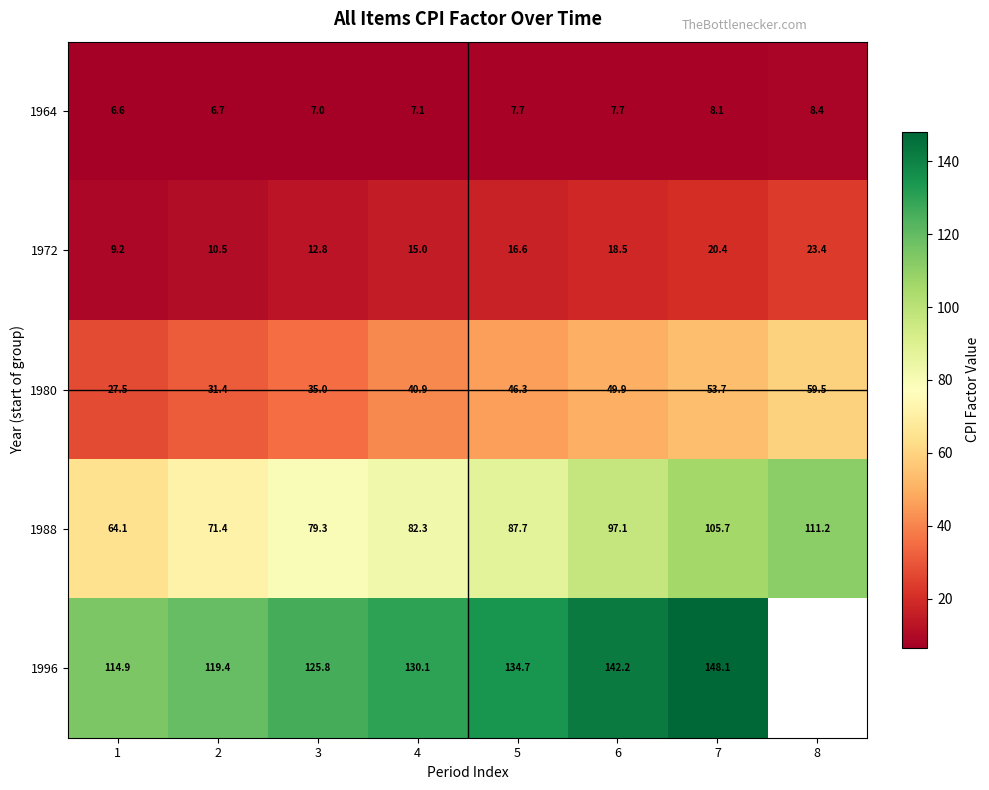

Which label corresponds to the largest value in the chart?

7